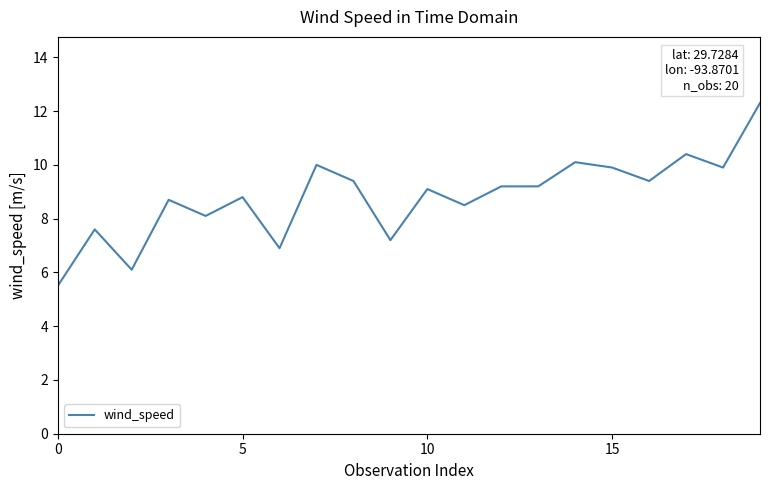

What is the greatest value displayed?

12.3